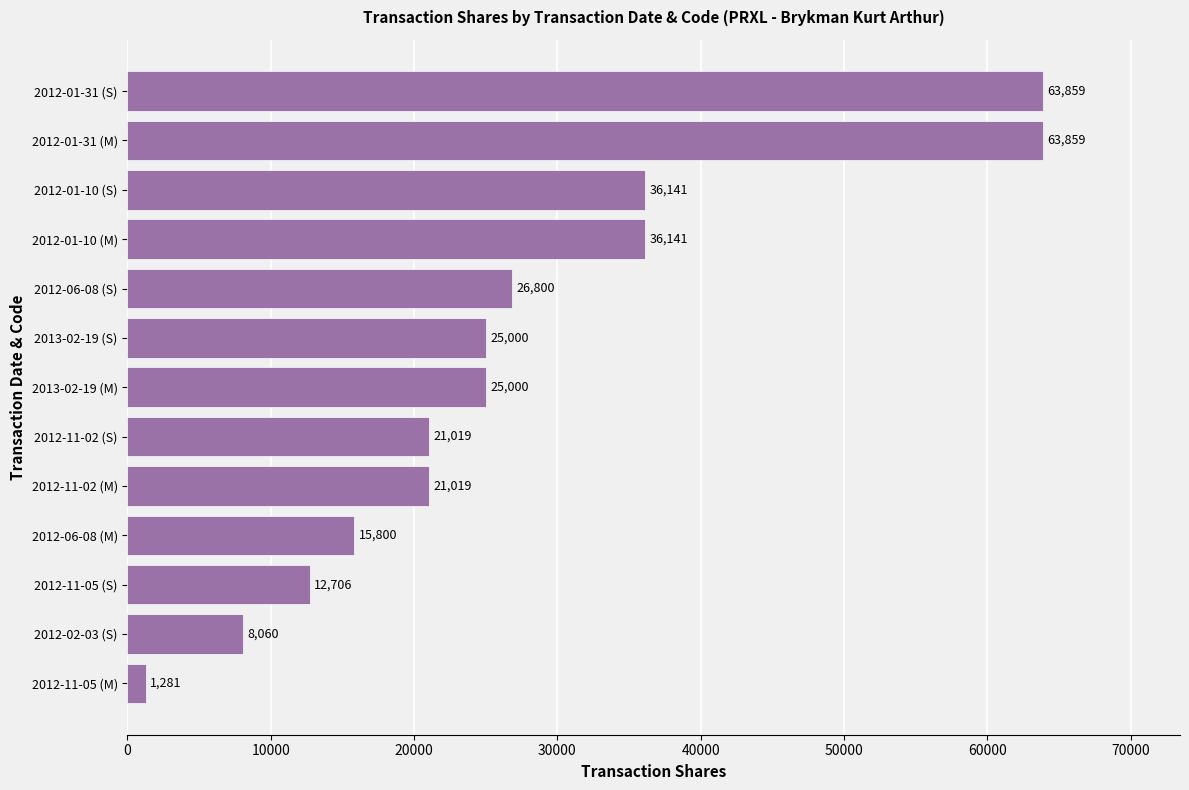

True or false: the data shows 15800 at 2012-06-08 (M).

True